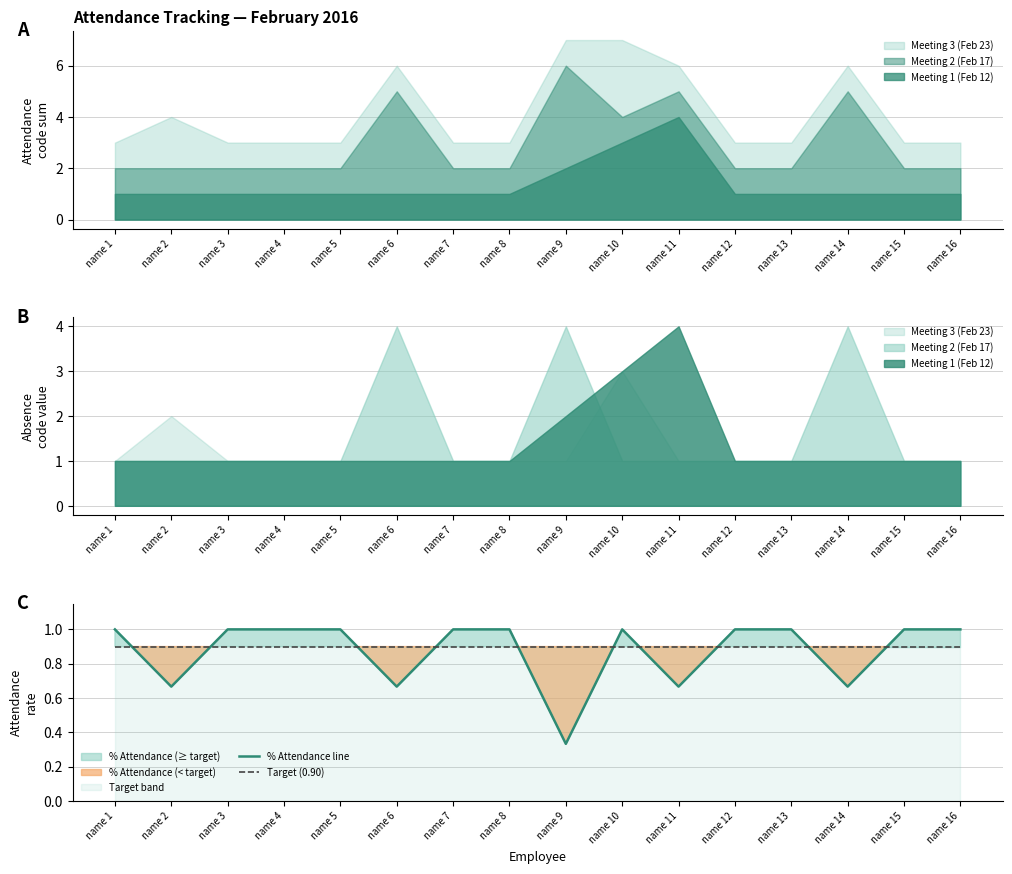

How many values in the % Attendance line series are below 1?

5